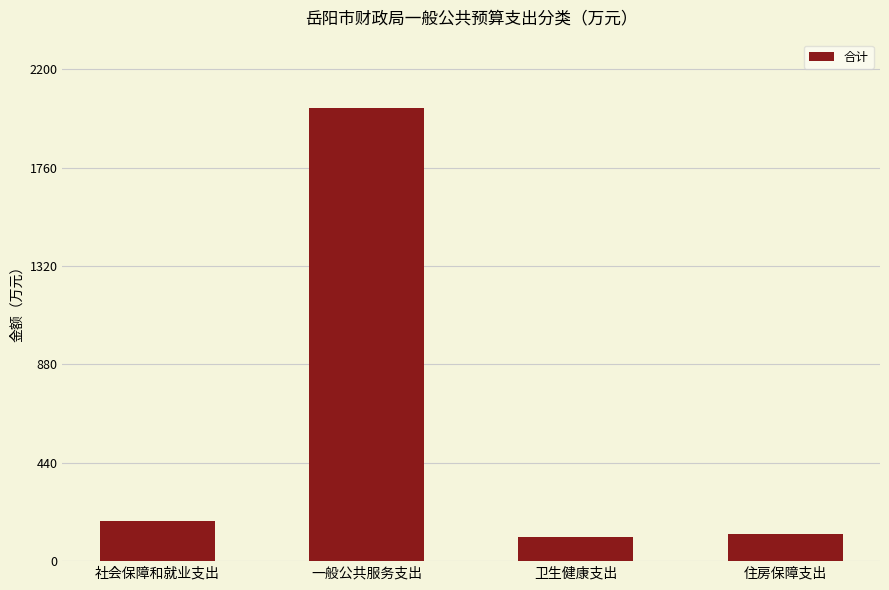

Reading right to left, transcribe all the data shown in this chart.

住房保障支出=120.4	卫生健康支出=108.6	一般公共服务支出=2027.5	社会保障和就业支出=177.3